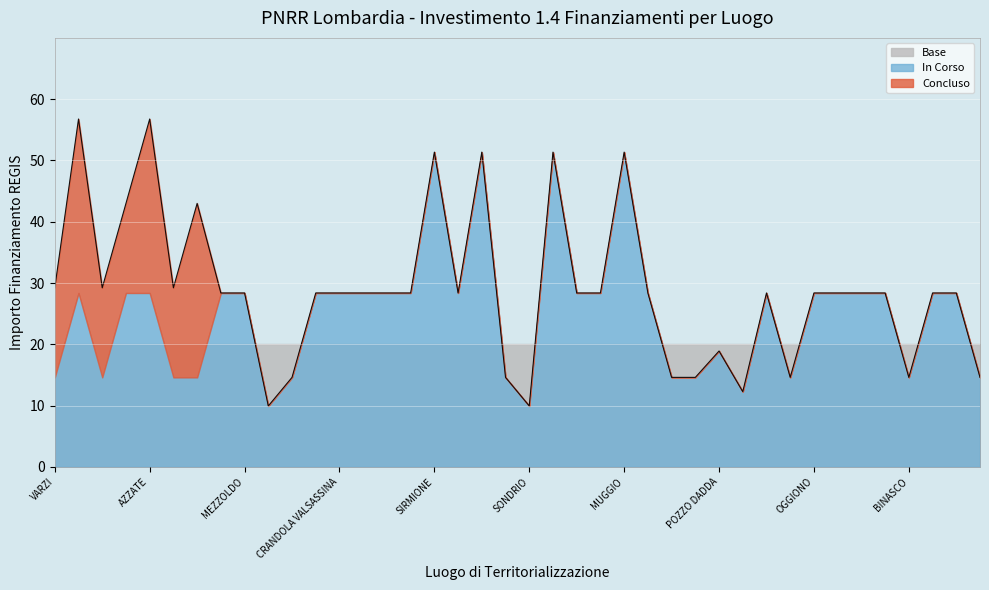

How many values exceed 28?

29